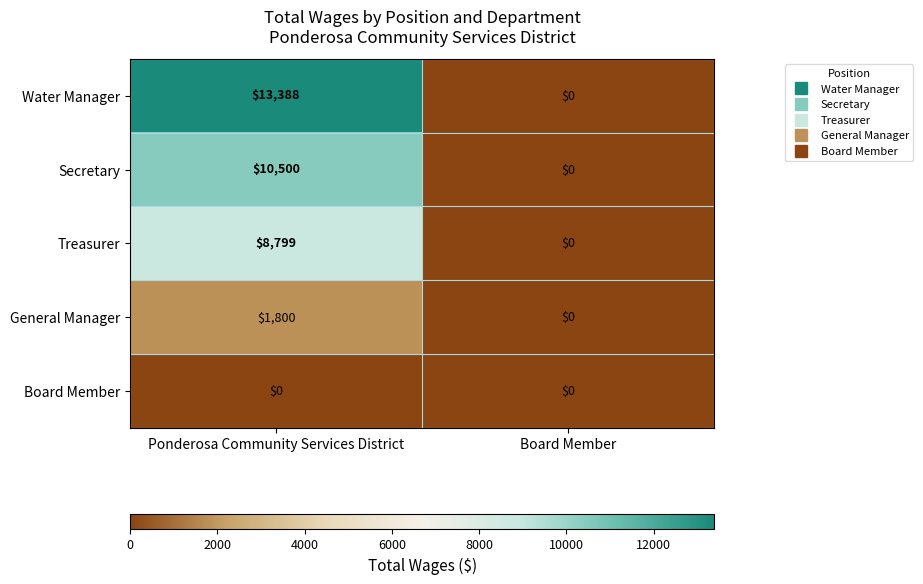

At how many categories does at least one series exceed 1743?

1